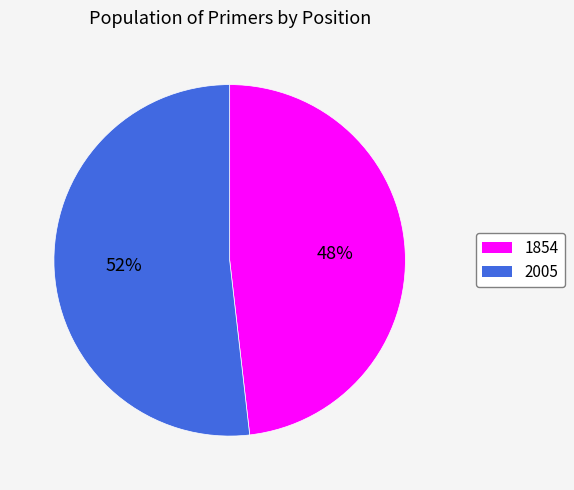

Combined, do 2005 and 1854 account for over 50%?

Yes